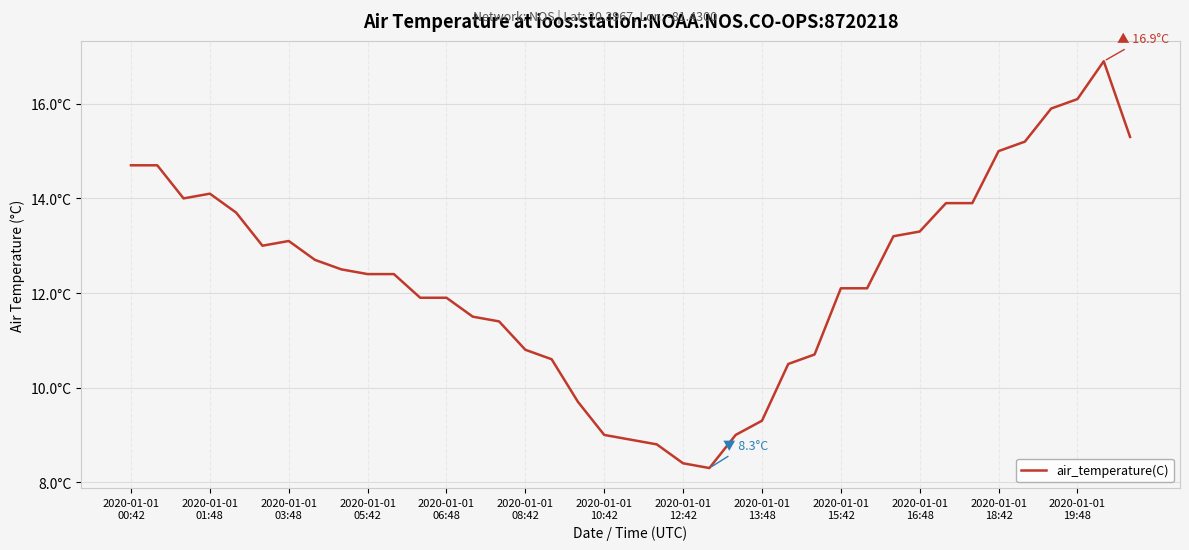

Does the chart display data point markers on the line(s)?

No